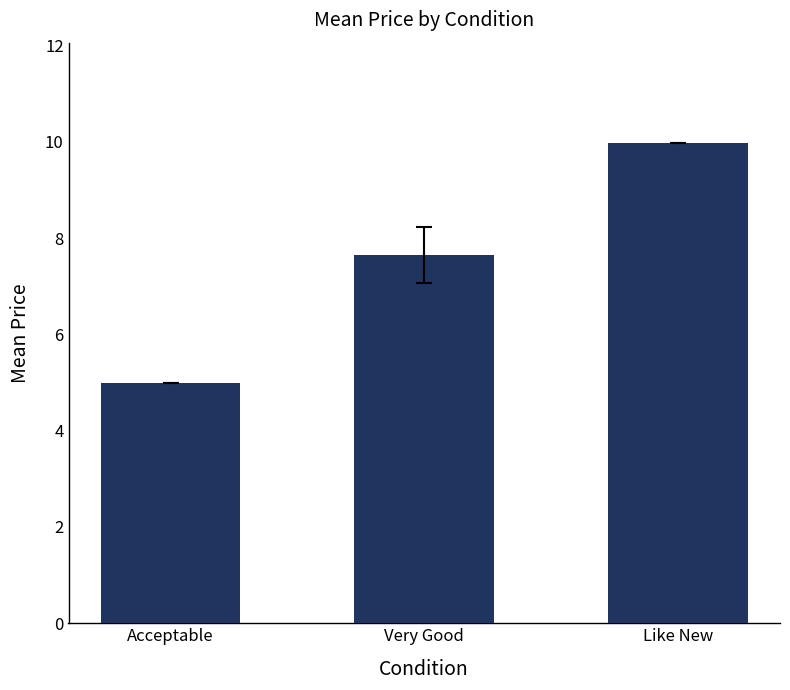

Are the bars horizontal?

No